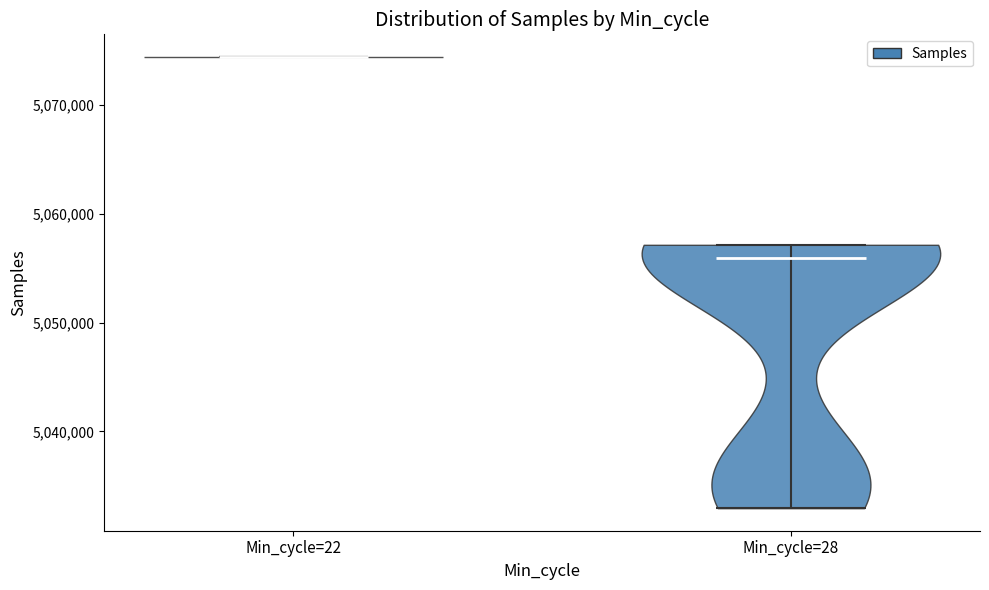

Reading left to right, read every violin against the y-axis: where its median line is, and the lowest and highest points it reaches. The values are not printed on the chart, so give them approximately, as read against the axis.

Min_cycle=22: median line 5074000, lowest point 5074000, highest point 5074000
Min_cycle=28: median line 5056000, lowest point 5033000, highest point 5057000